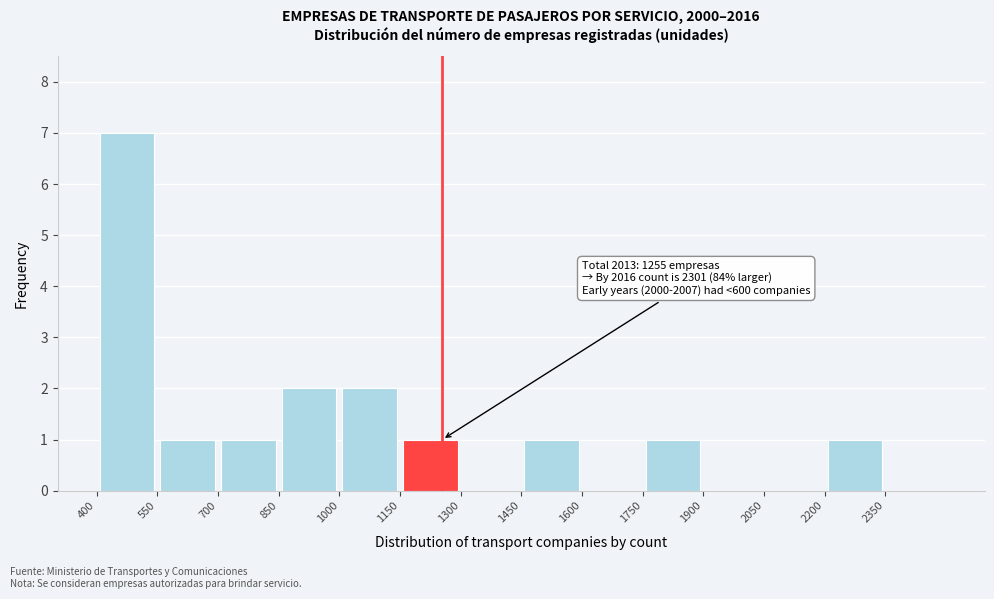

Which range on the x-axis has the tallest bar?

400 to 550